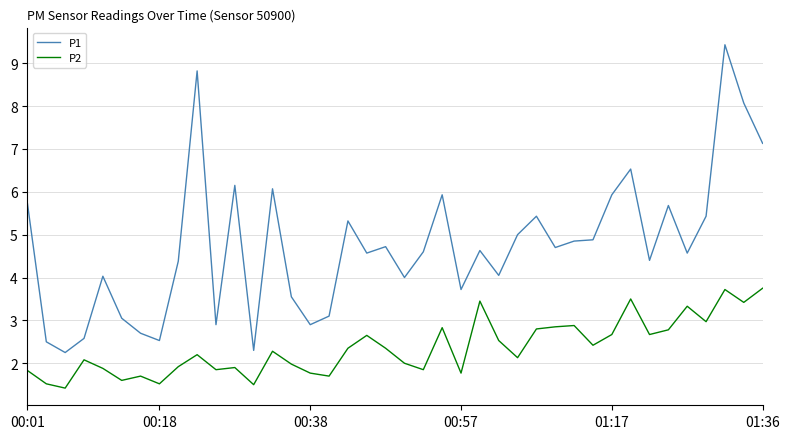

Which series has the largest total across all categories?

P1